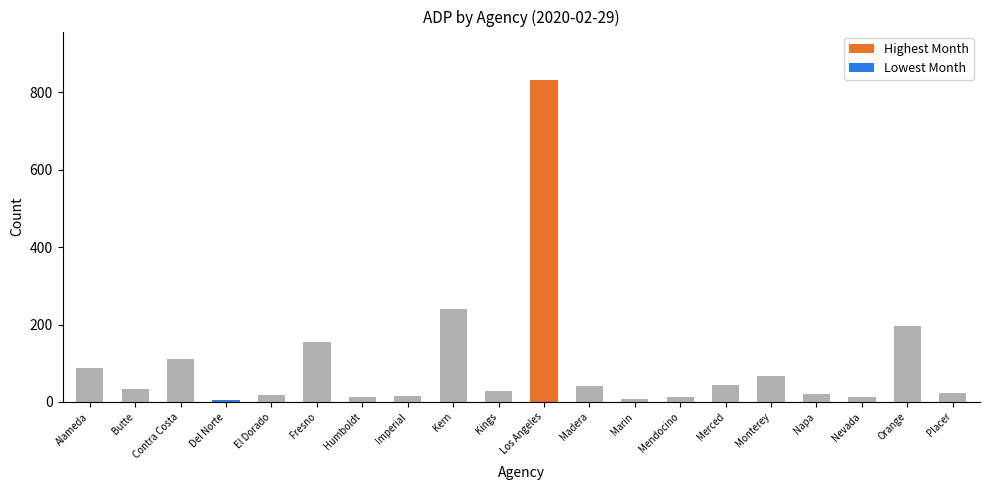

How many bars are there in total?

20